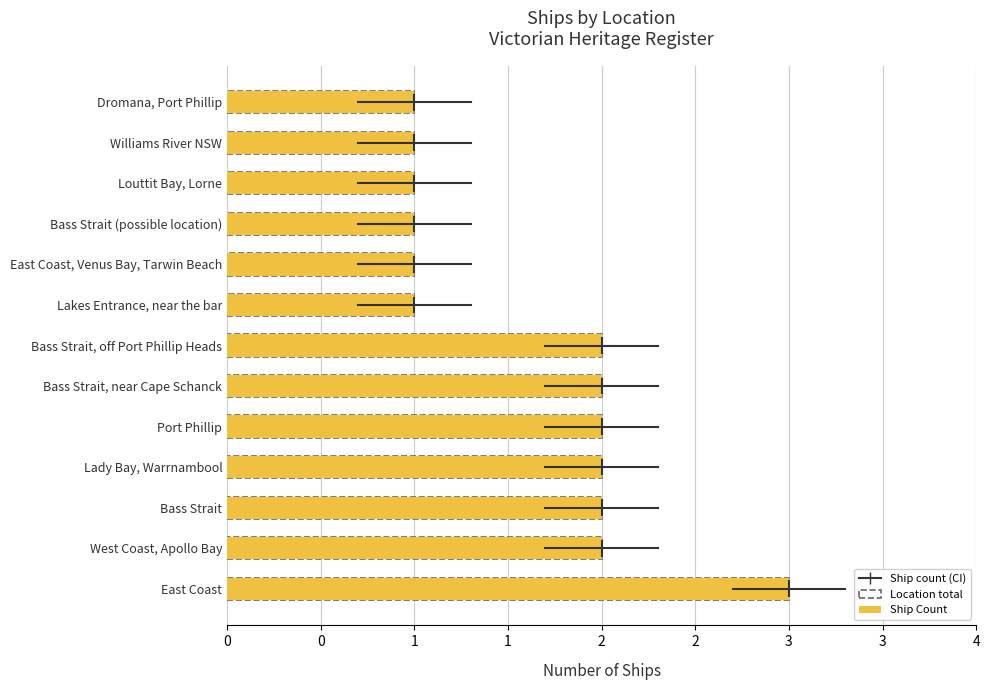

Is it true that the value at Dromana, Port Phillip is 1?

False